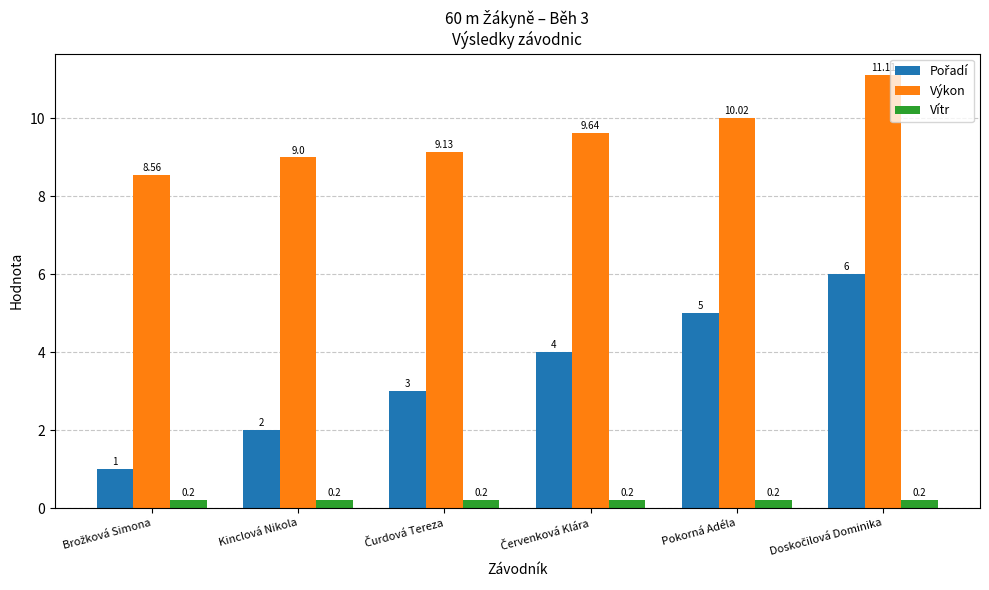

At how many categories does at least one series exceed 8?

6